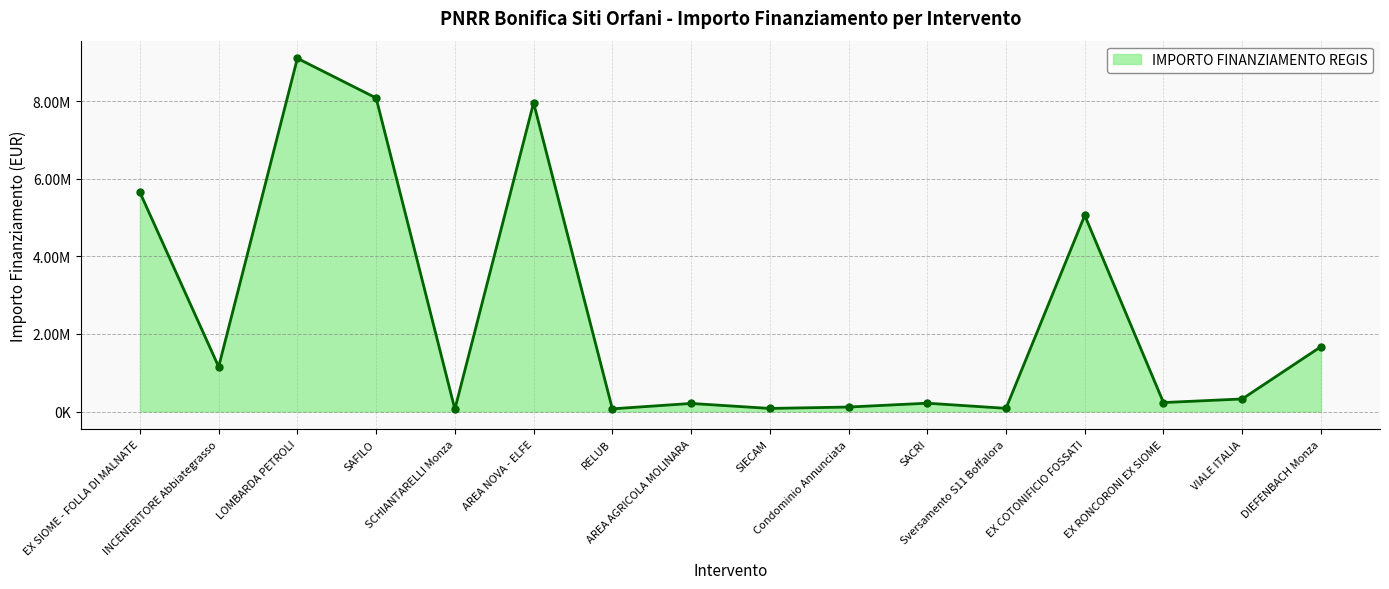

What is the difference between the maximum and minimum values?

9041200.0